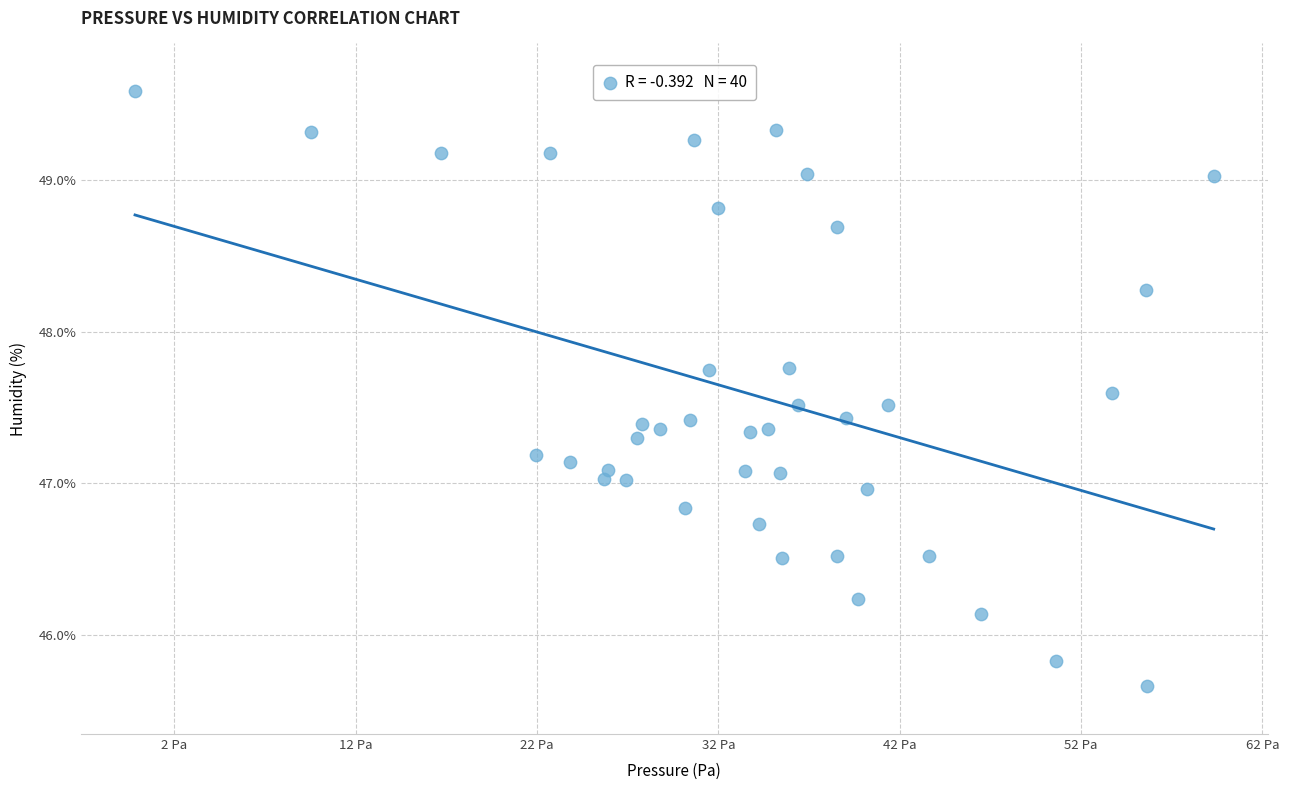

What is the range of X values (max minus min)?

59.5